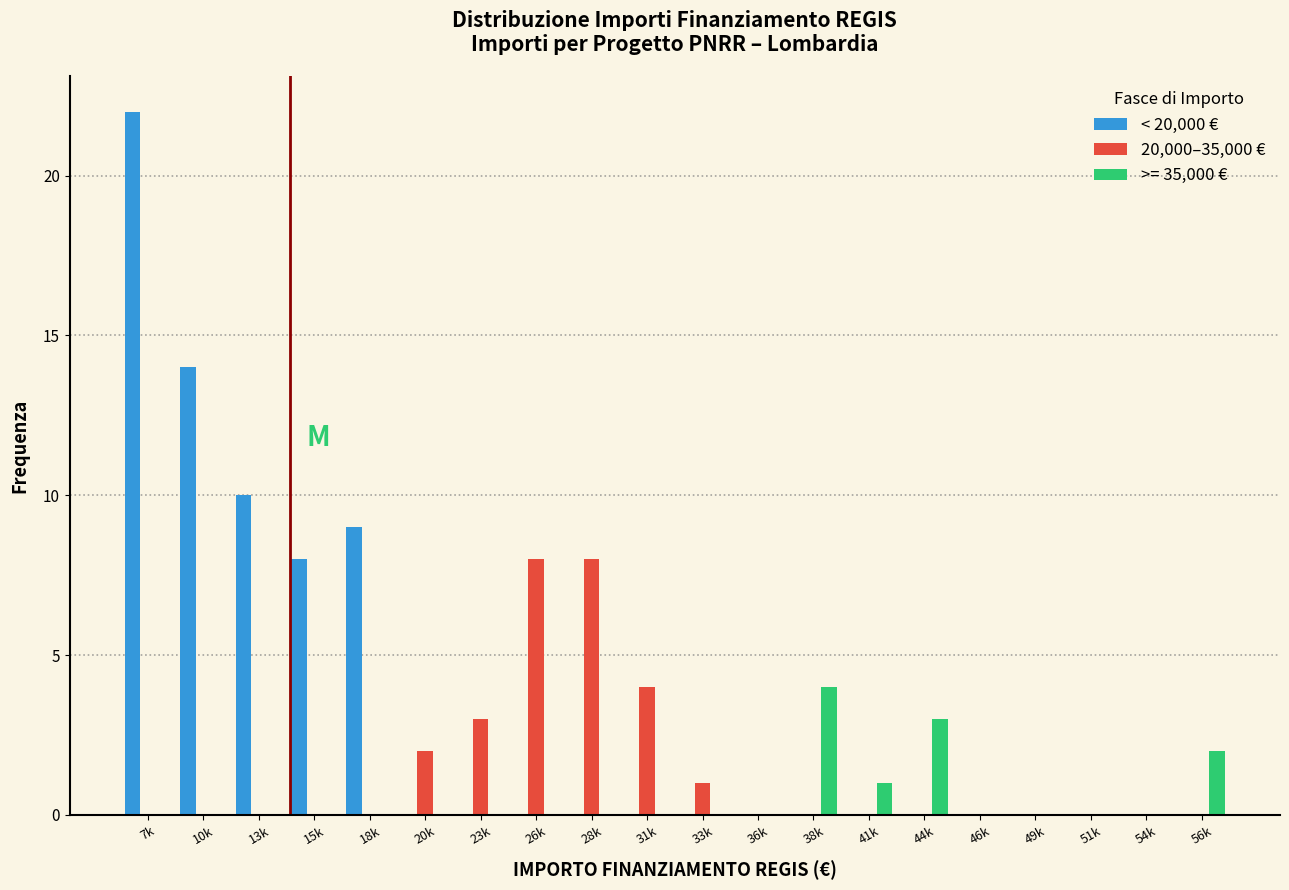

Between 13k and 56k, which series saw the biggest shift?

< 20,000 €